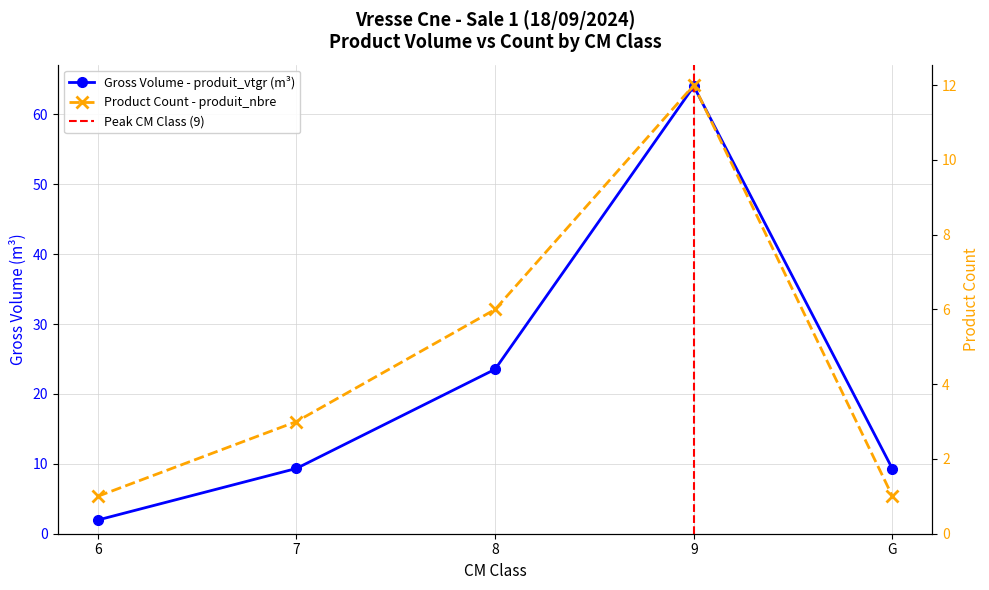

What is the difference between the produit_nbre values at 6 and 7?

2.0